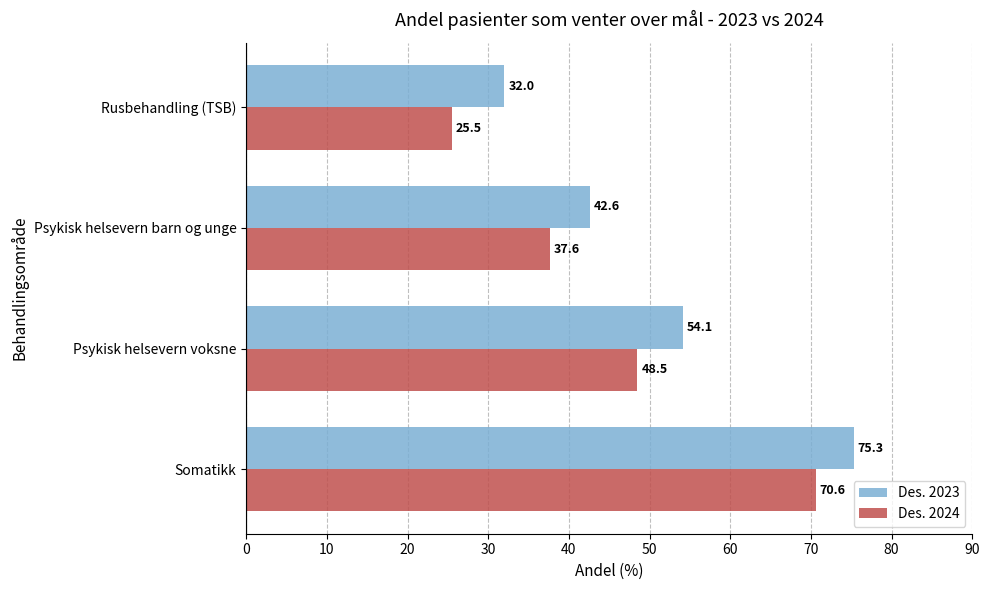

What is the approximate value of Des. 2024 at Psykisk helsevern barn og unge?

37.6